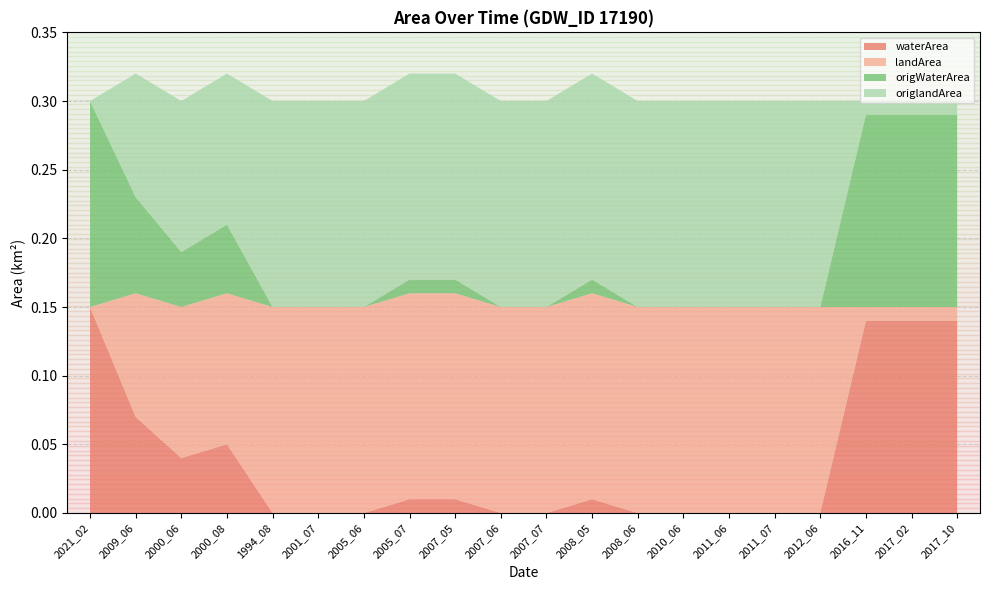

Reading left to right, what are all the values shown in this chart?

waterArea: 0.1	0.1	0.0	0.1	0.0	0.0	0.0	0.0	0.0	0.0	0.0	0.0	0.0	0.0	0.0	0.0	0.0	0.1	0.1	0.1
landArea: 0.0	0.1	0.1	0.1	0.1	0.1	0.1	0.1	0.1	0.1	0.1	0.1	0.1	0.1	0.1	0.1	0.1	0.0	0.0	0.0
origWaterArea: 0.1	0.1	0.0	0.1	0.0	0.0	0.0	0.0	0.0	0.0	0.0	0.0	0.0	0.0	0.0	0.0	0.0	0.1	0.1	0.1
origlandArea: 0.0	0.1	0.1	0.1	0.1	0.1	0.1	0.1	0.1	0.1	0.1	0.1	0.1	0.1	0.1	0.1	0.1	0.0	0.0	0.0